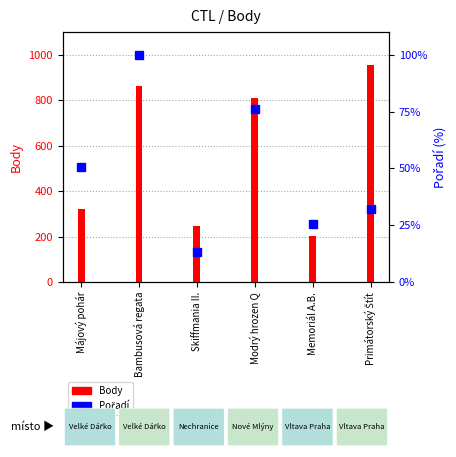

What is the value of the Body bar at the 6th from the left?

957.0